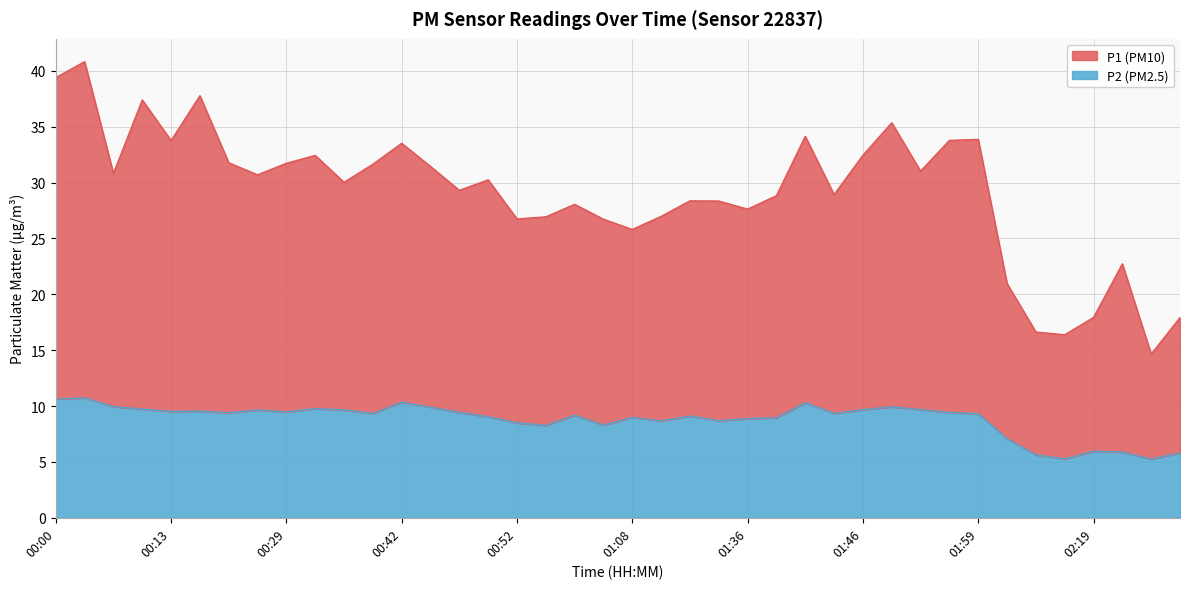

List the series in order of their peak value, lowest first.

P2, P1